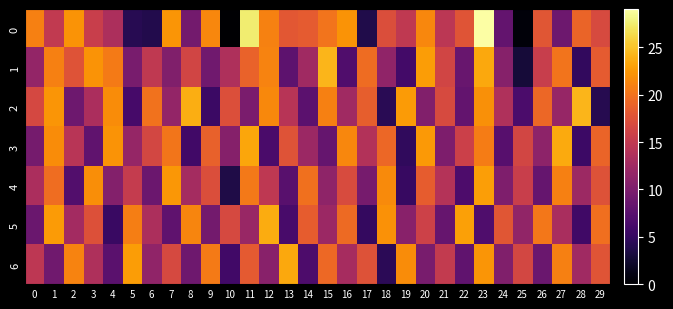

Rank the series at 9 from lowest to highest value.

2, 1, 5, 4, 3, 6, 0